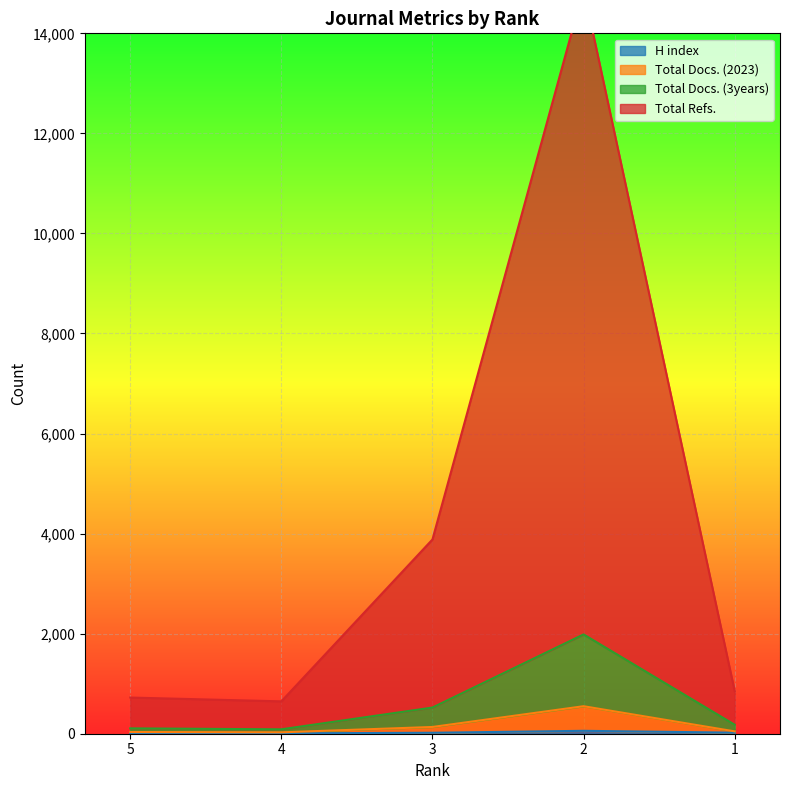

True or false: Total Docs. (2023) has more than 1 interior local peaks.

False